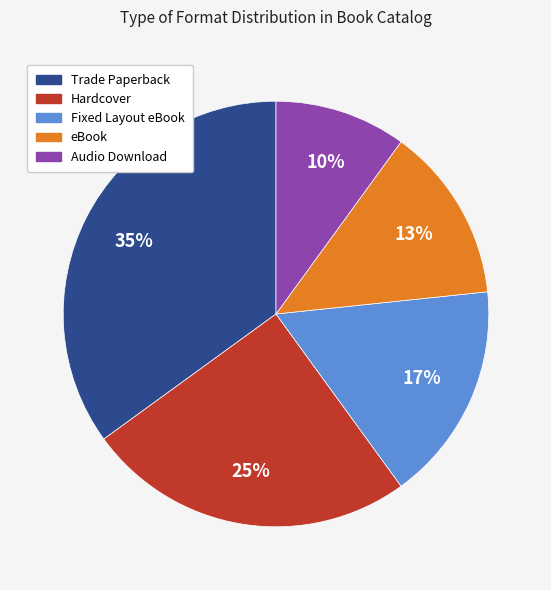

Is there a majority slice in this chart?

No